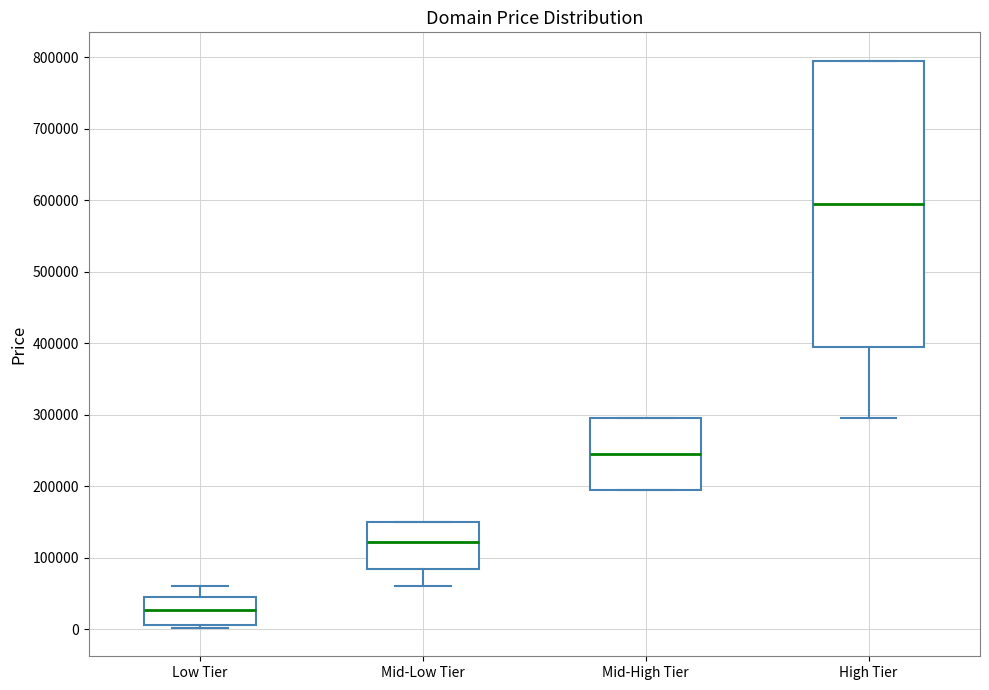

Reading left to right, read every box against the y-axis: the position of its median line, the range the box covers, and the ends of its whiskers. The values are not printed on the chart, so give them approximately, as read against the axis.

Low Tier: median 30000, box 10000 to 40000, whiskers 0 to 60000
Mid-Low Tier: median 120000, box 80000 to 150000, whiskers 60000 to 150000
Mid-High Tier: median 240000, box 190000 to 290000, whiskers 190000 to 290000
High Tier: median 590000, box 390000 to 790000, whiskers 290000 to 790000